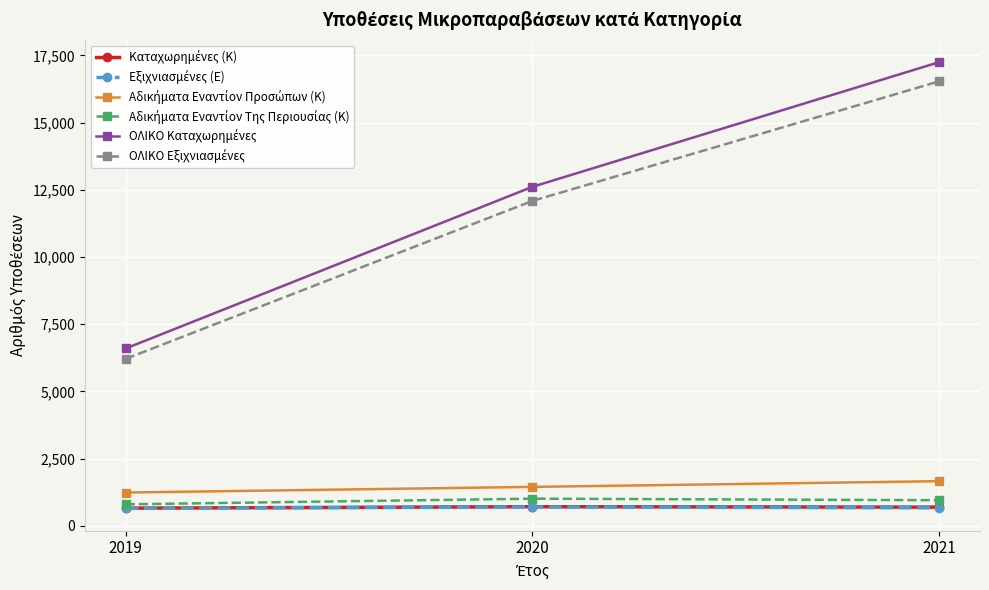

What is the difference between the highest and lowest values at 2019?

5950